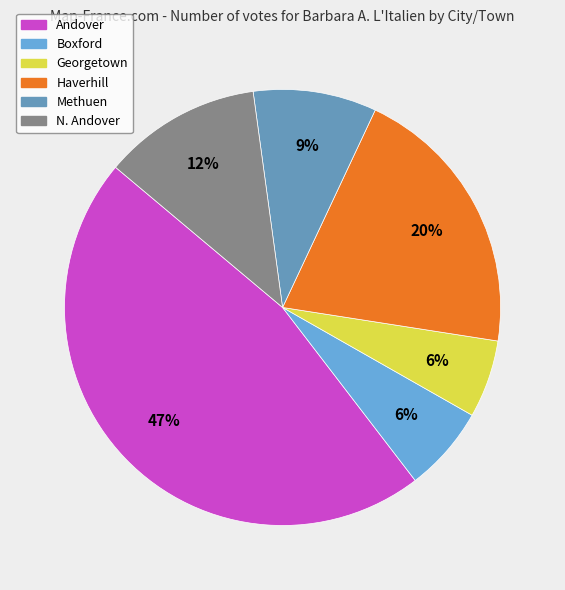

What percentage is the N. Andover slice, to the nearest percent?

12%